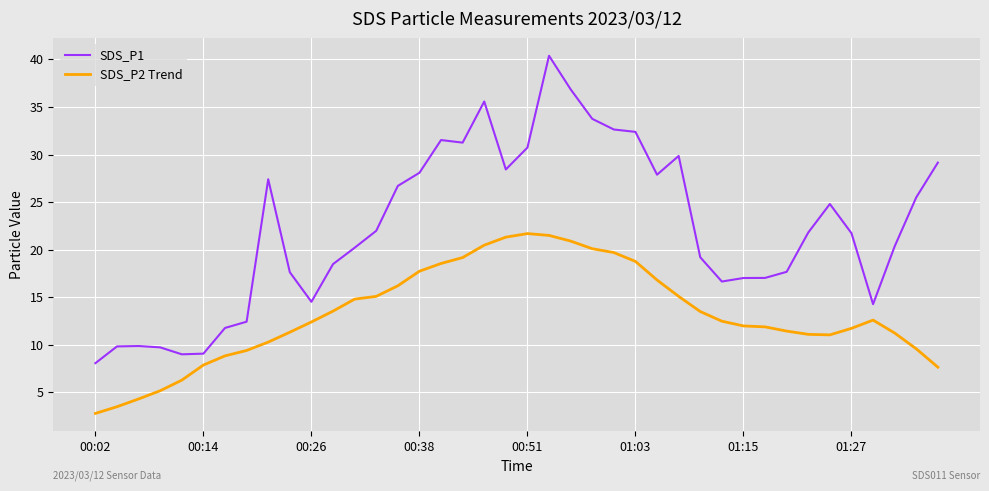

Rank the series by their average value, from highest to lowest.

SDS_P1, SDS_P2 Trend